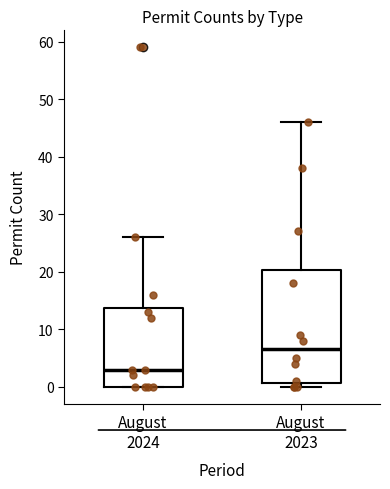

Reading left to right, read every box against the y-axis: the position of its median line, the range the box covers, and the ends of its whiskers. The values are not printed on the chart, so give them approximately, as read against the axis.

August 2024: median 3, box 0 to 14, whiskers 0 to 26
August 2023: median 7, box 1 to 20, whiskers 0 to 46